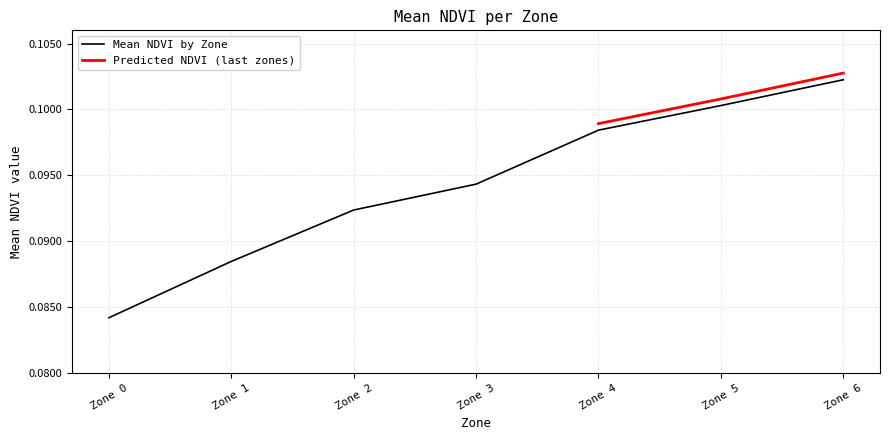

Reading left to right, extract all data points from this chart.

0.1	0.1	0.1	0.1	0.1	0.1	0.1